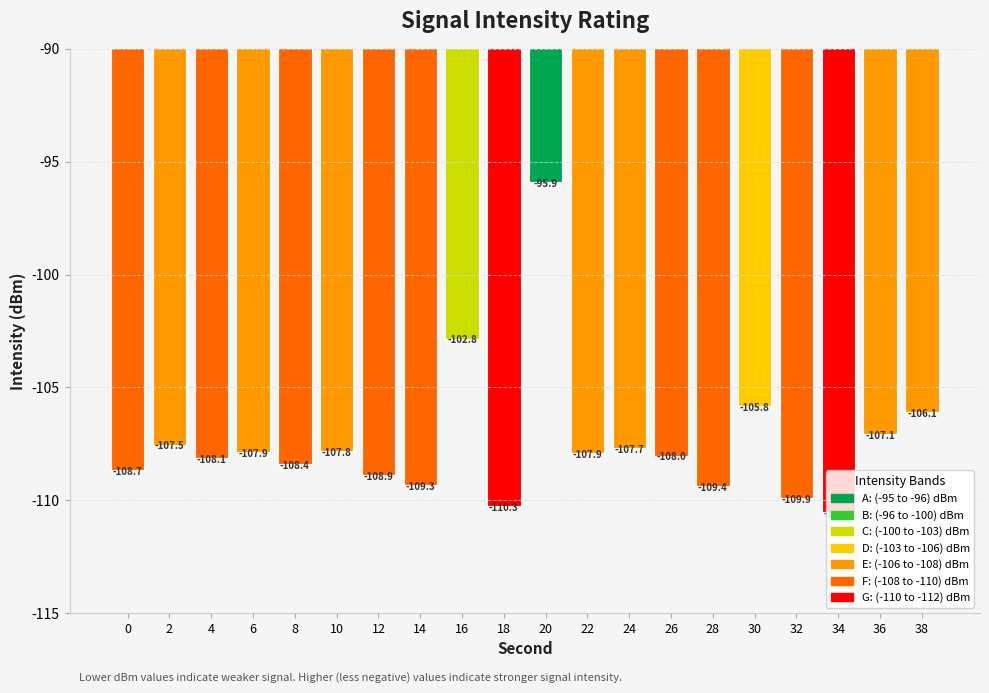

Does the chart contain any negative values?

No